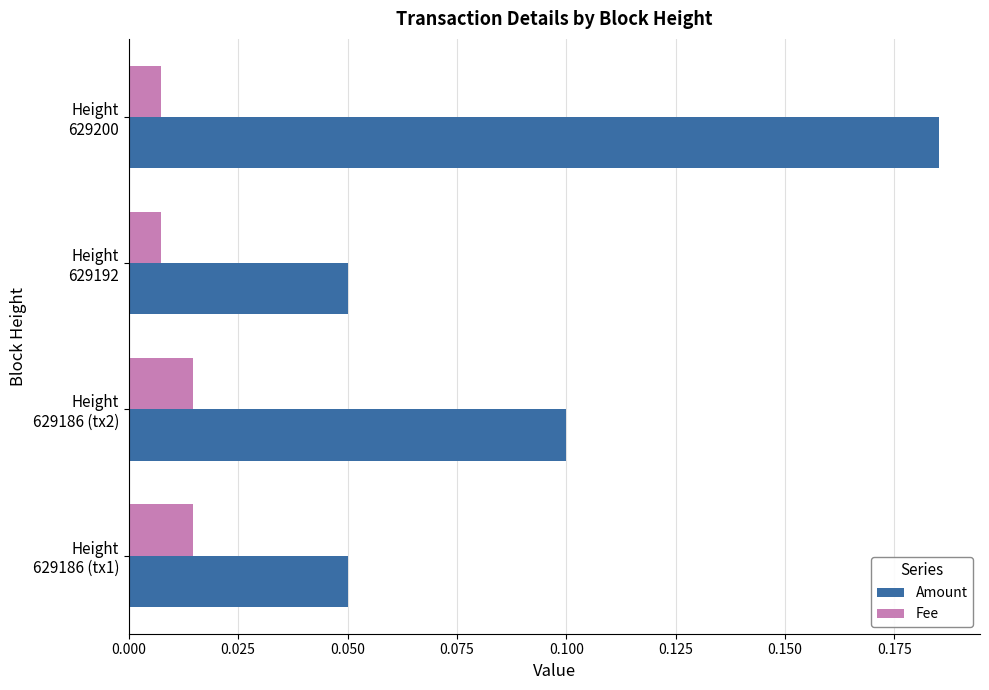

What is the sum of all Amount values?

0.4